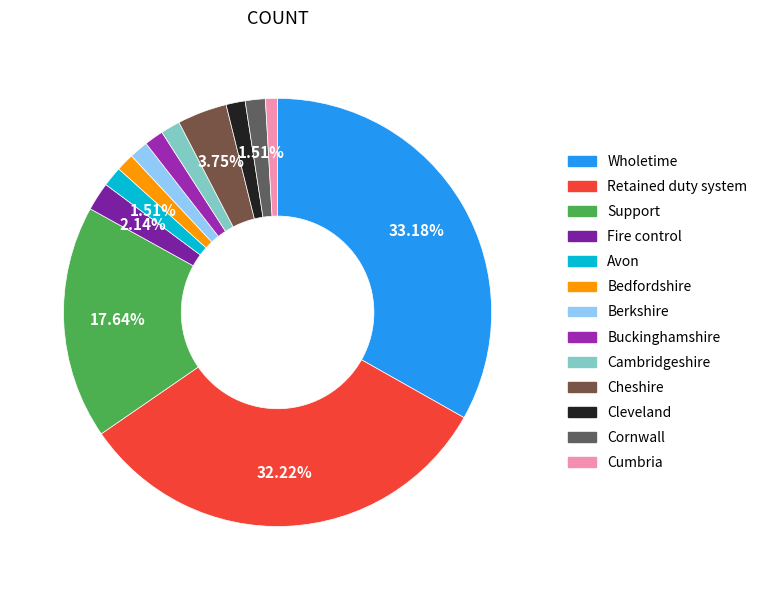

Is there a majority slice in this chart?

No